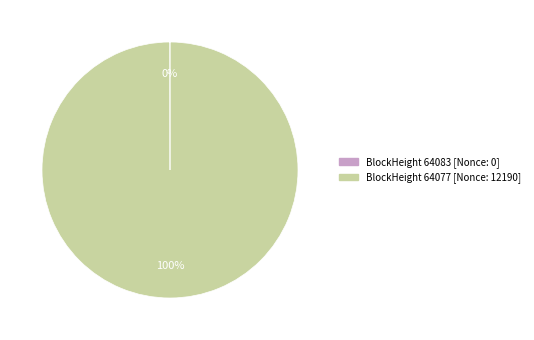

To the nearest percent, what is the difference between the largest and smallest slice percentages?

100%